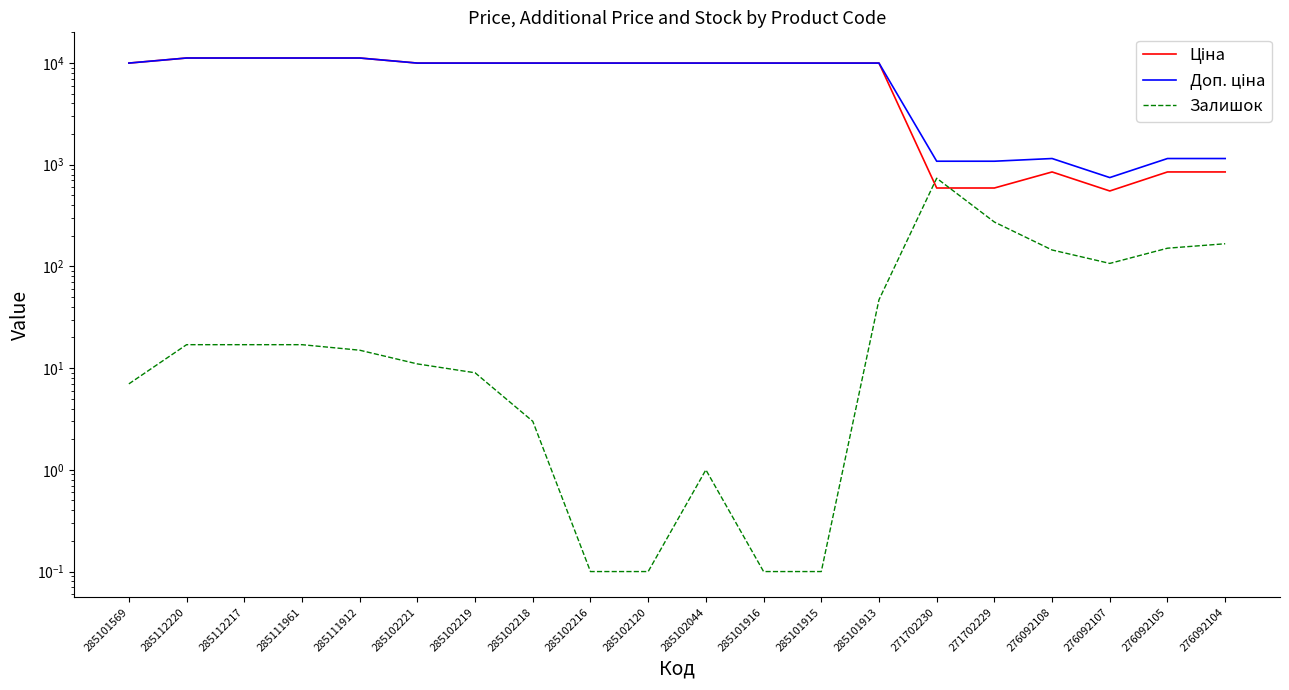

What is the label of the 8th point from the left?

285102218